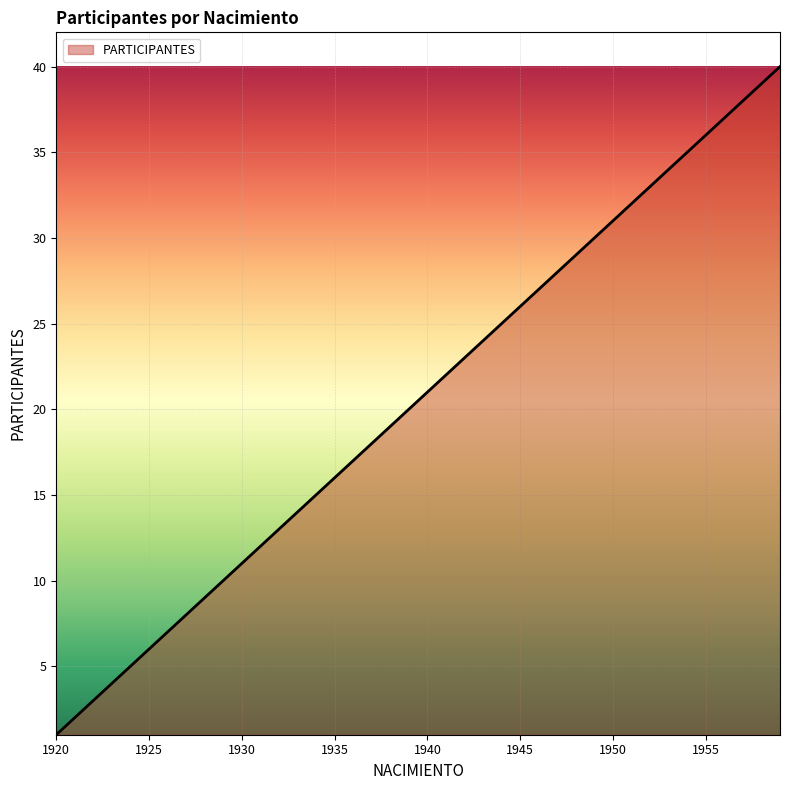

What is the difference between the maximum and minimum values?

39